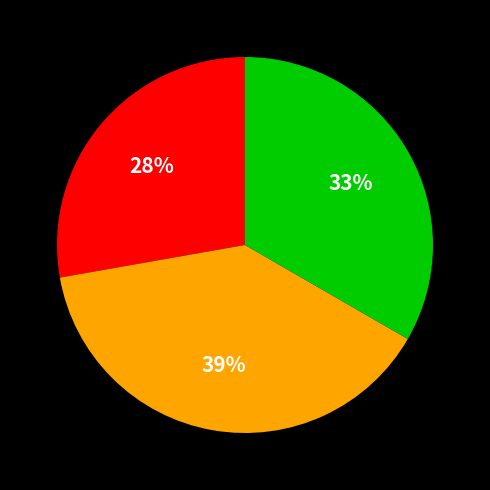

Does any single category account for the majority?

No